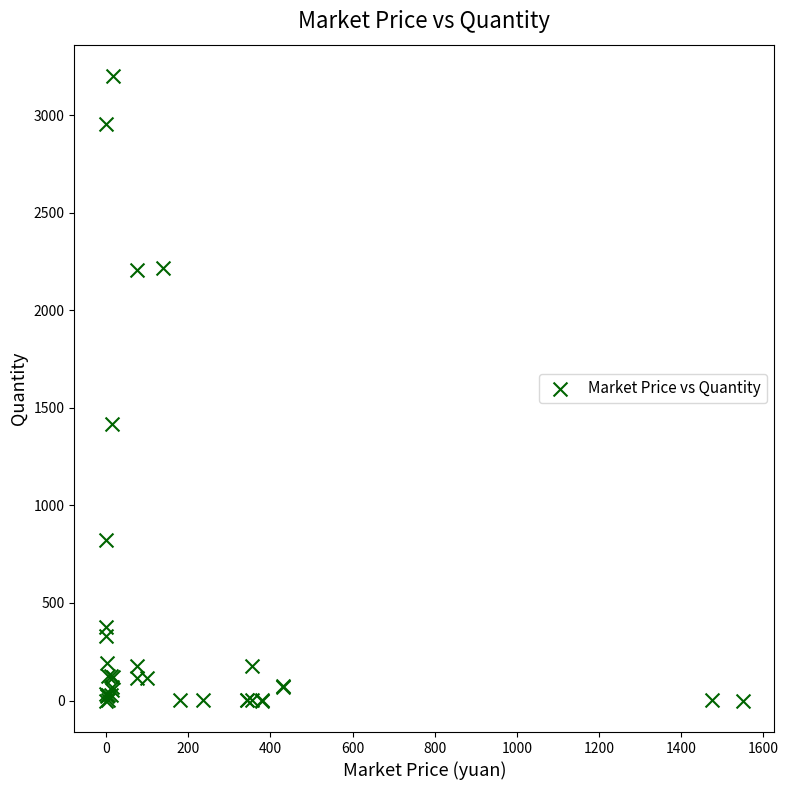

What Y value in the scatter plot is closest to 1600?

1419.1